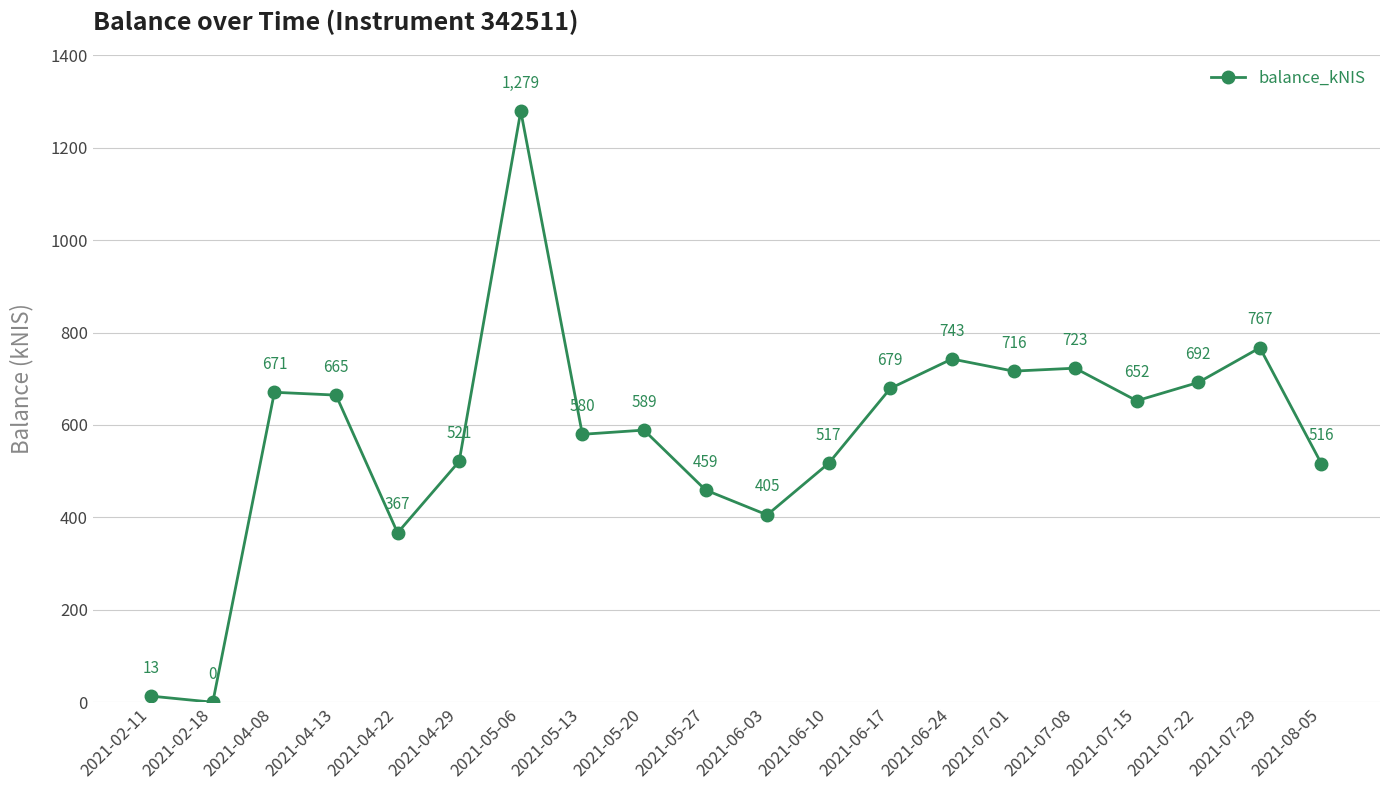

At which label is the value closest to 639?

2021-07-15